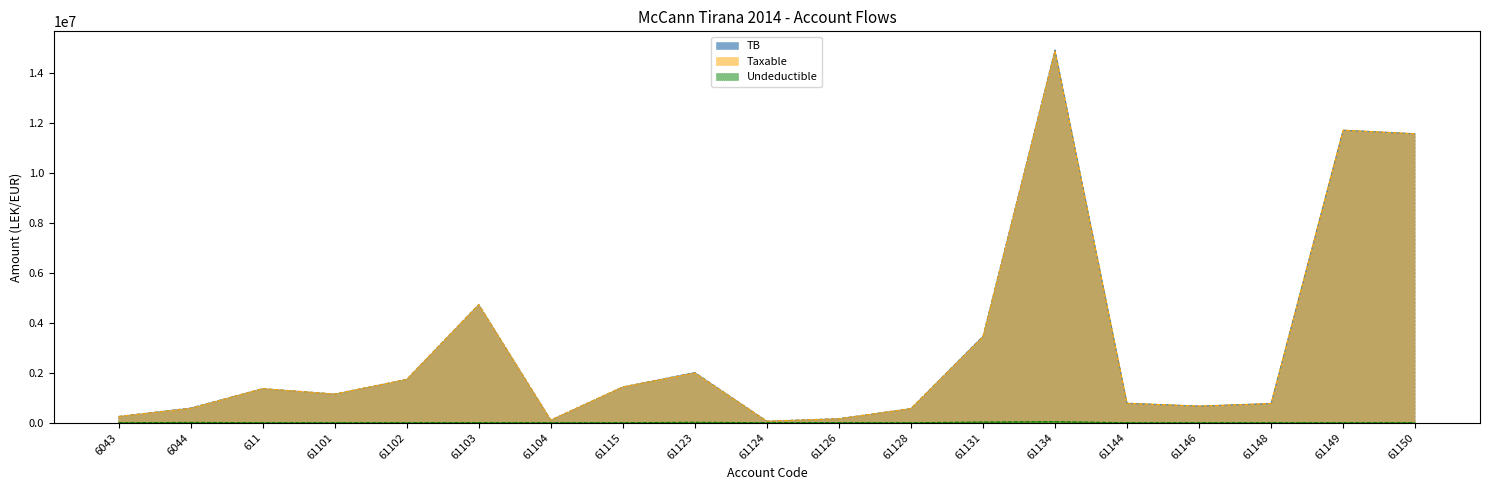

How many values in the TB series exceed 1149043?

10